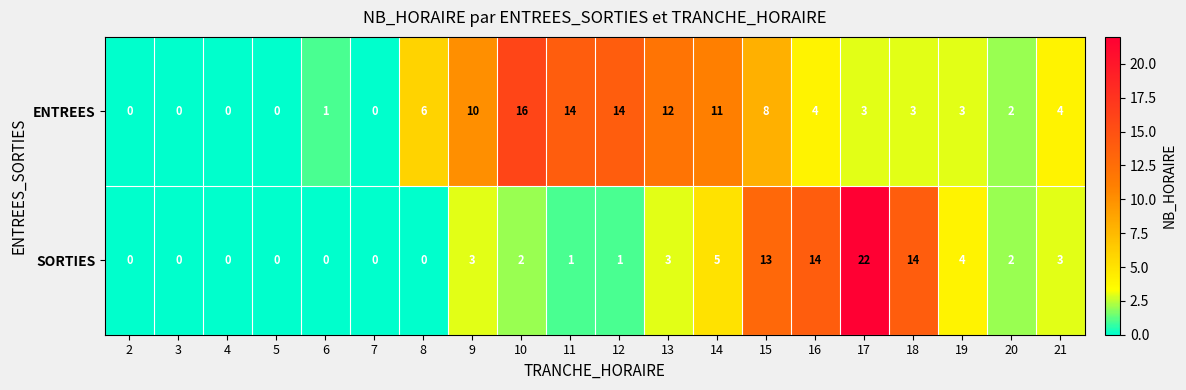

What is the sum of all SORTIES values?

87